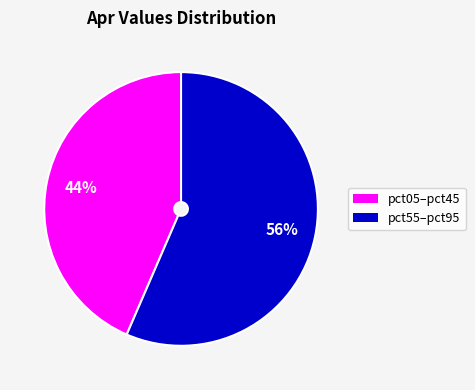

To the nearest percent, what is the average slice percentage?

50%